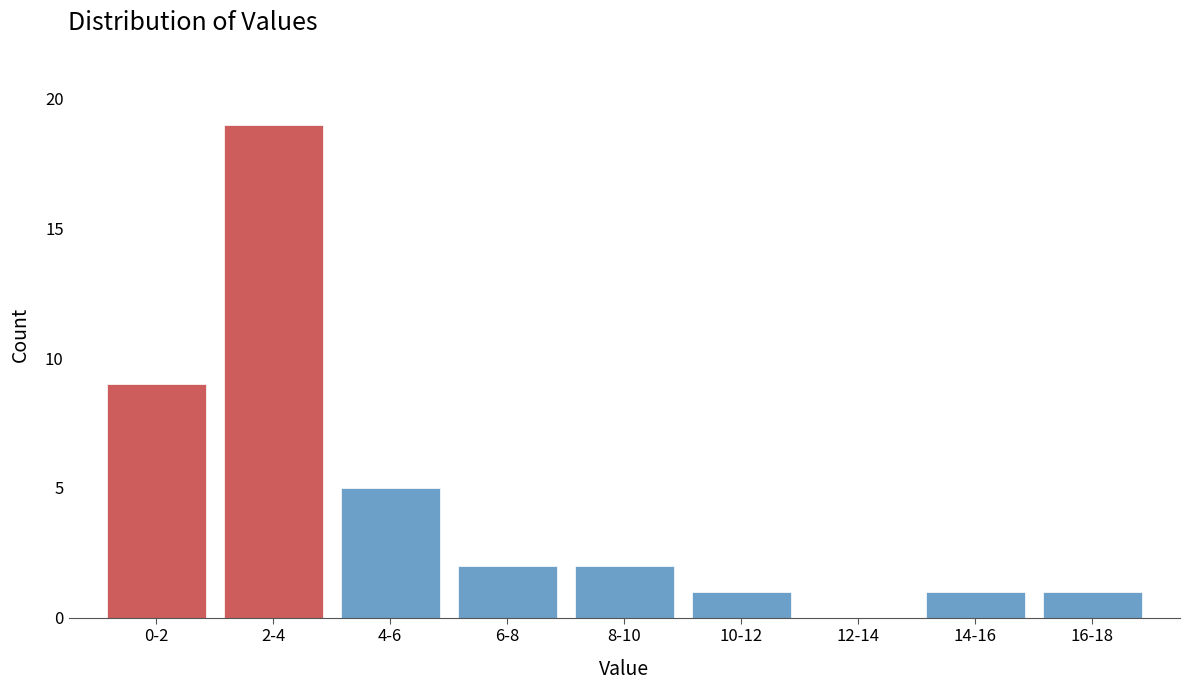

Reading right to left, transcribe all the data shown in this chart.

16-18=1	14-16=1	12-14=0	10-12=1	8-10=2	6-8=2	4-6=5	2-4=19	0-2=9